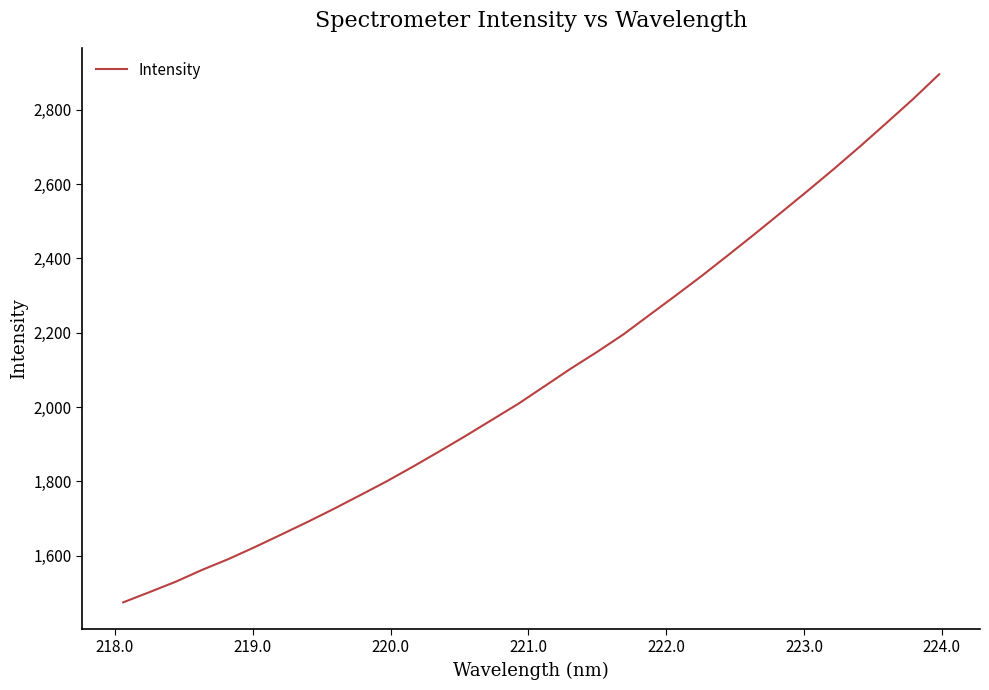

What is the maximum value shown in the chart?

2895.5